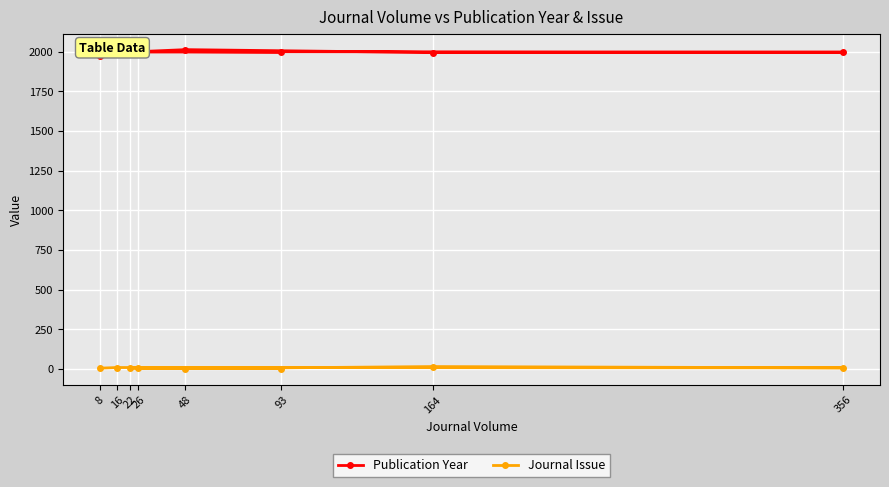

Reading left to right, list all the values displayed in this chart.

Publication Year: 26=2002	93=1998	22=1998	48=2013	164=1995	356=1997	16=2001	8=1973
Journal Issue: 26=8	93=1	22=5	48=1	164=14	356=6	16=8	8=4